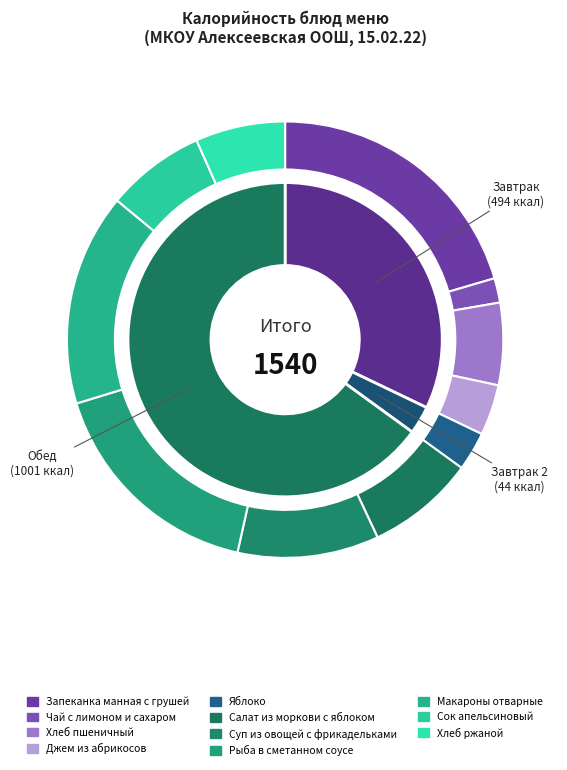

How much of the chart is everything except Суп из овощей с фрикадельками?

89.5%